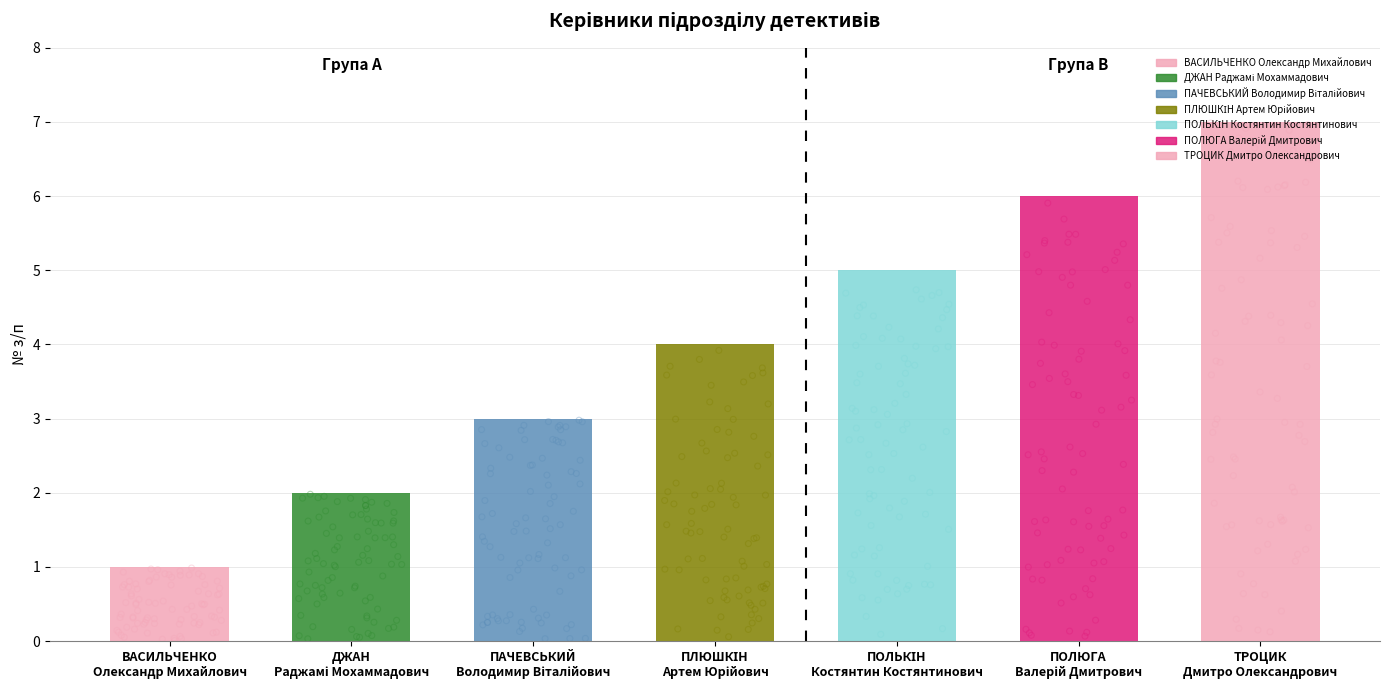

What is the change in value from ДЖАН
Раджамі Мохаммадович to ТРОЦИК
Дмитро Олександрович?

+5